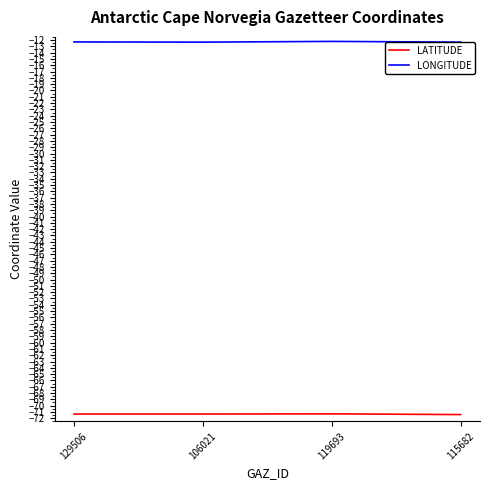

What is the label of the 4th point from the left?

115682